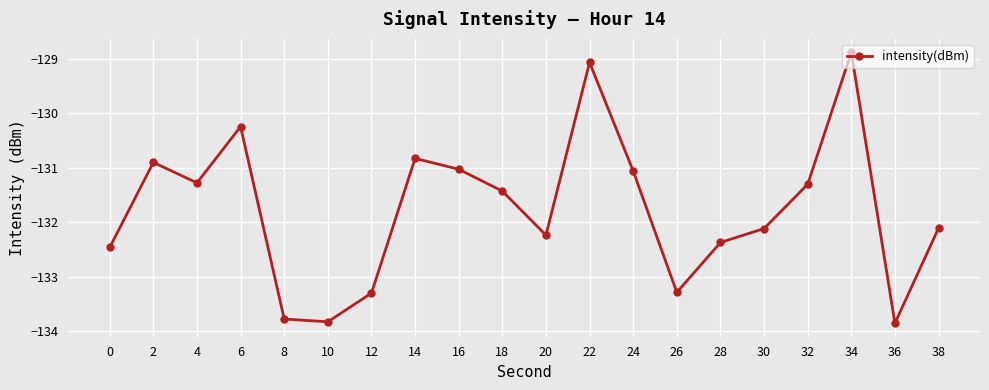

What is the smallest value displayed?

-133.9